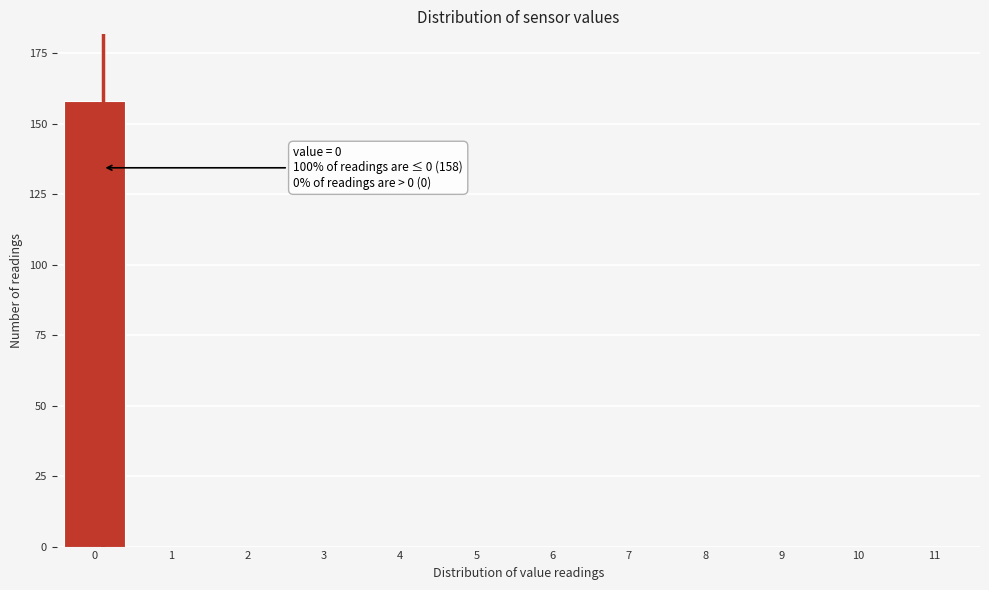

Reading left to right, what are all the values shown in this chart?

0=158	1=0	2=0	3=0	4=0	5=0	6=0	7=0	8=0	9=0	10=0	11=0